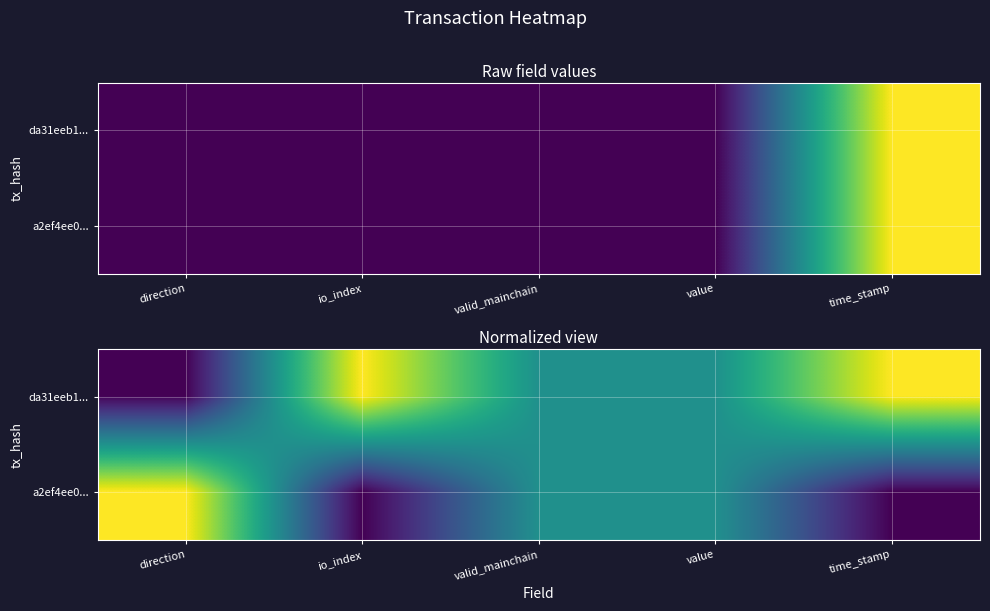

At which category does the chart reach its peak across all series?

io_index